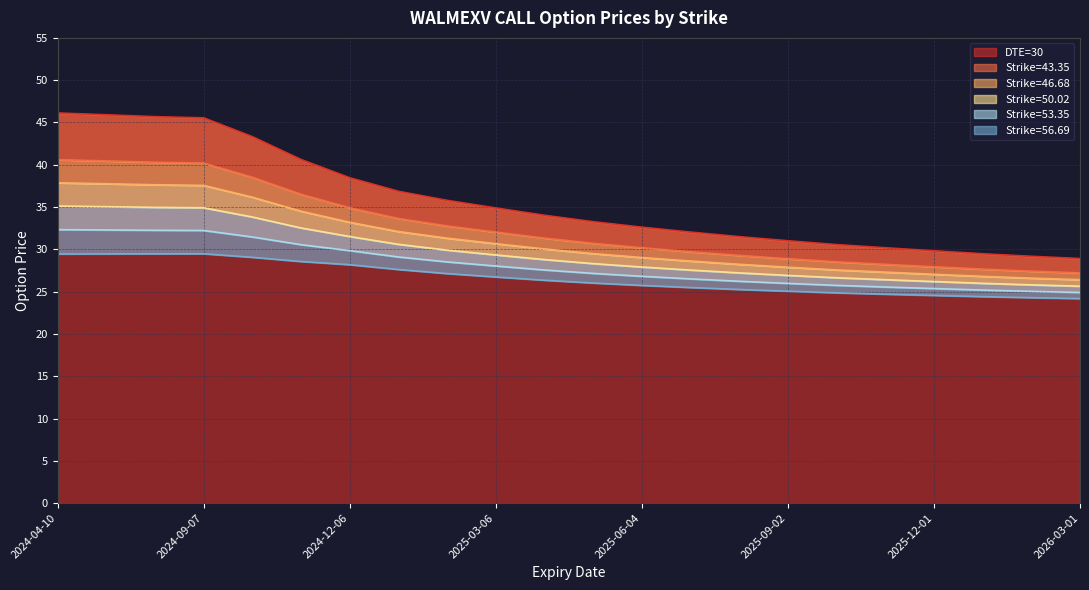

What is the greatest value displayed?

46.1